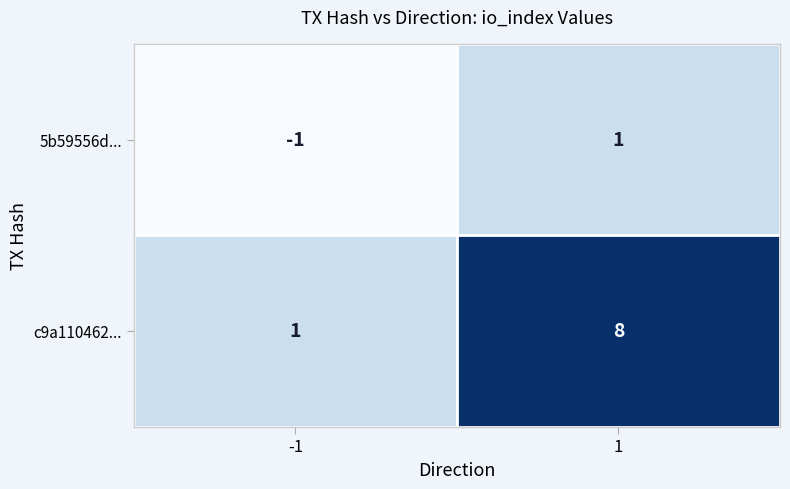

Reading right to left, what are all the values shown in this chart?

5b59556d...: 1	-1
c9a110462...: 8	1